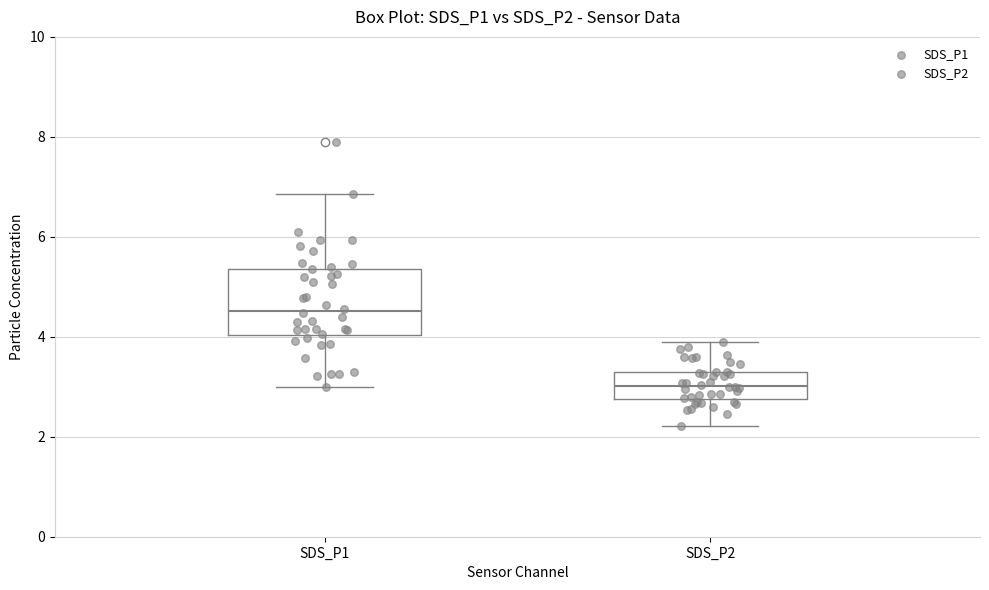

Reading left to right, read every box against the y-axis: the position of its median line, the range the box covers, and the ends of its whiskers. The values are not printed on the chart, so give them approximately, as read against the axis.

SDS_P1: median 4.6, box 4.0 to 5.4, whiskers 3.0 to 6.8
SDS_P2: median 3.0, box 2.8 to 3.4, whiskers 2.2 to 4.0